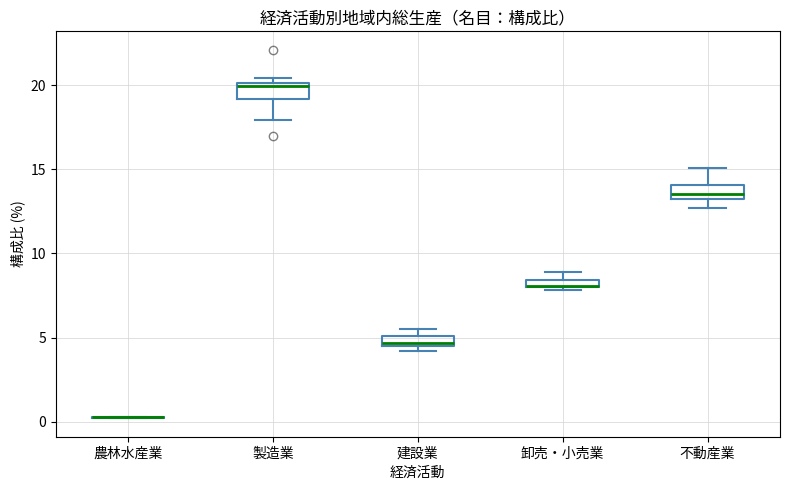

Where is the lower edge of the box for 建設業 on the y-axis? The values are not printed on the chart, so give them approximately, as read against the axis.

4.5